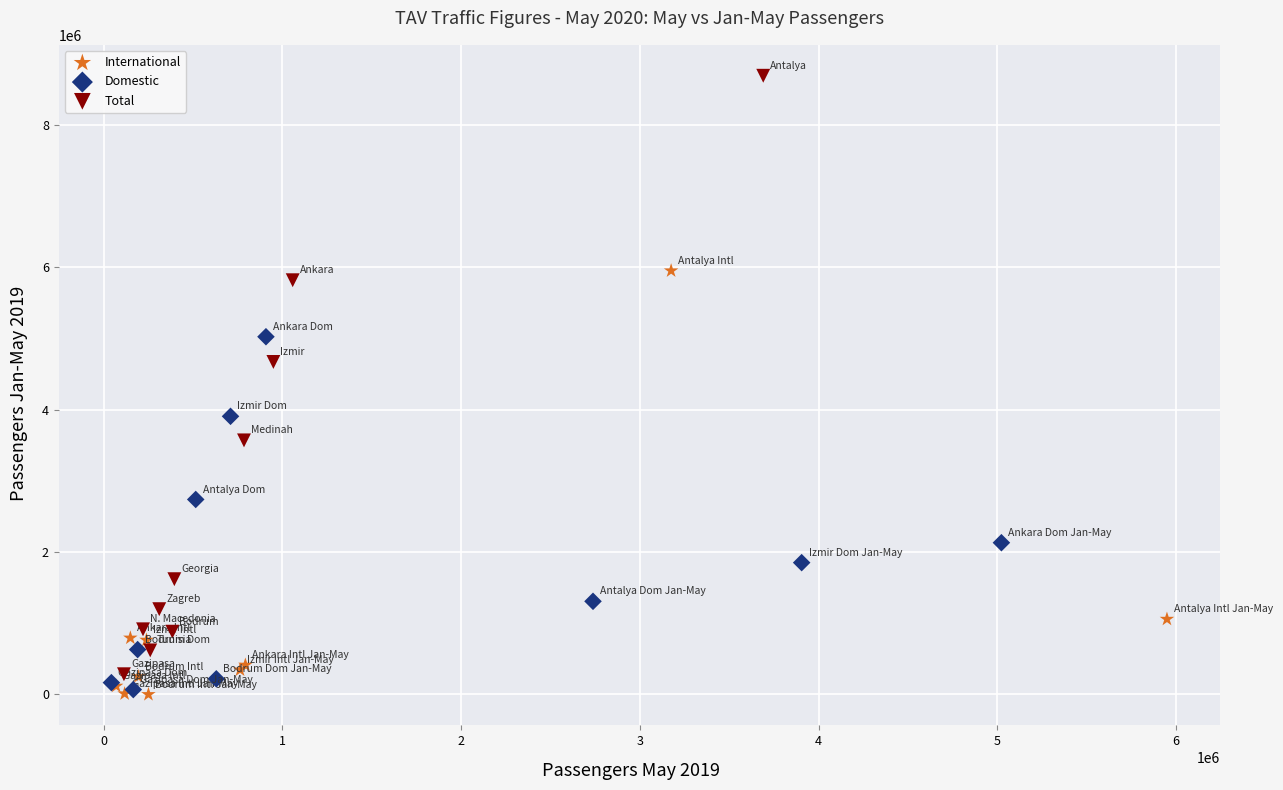

What are all the series names shown in the legend?

International, Domestic, Total